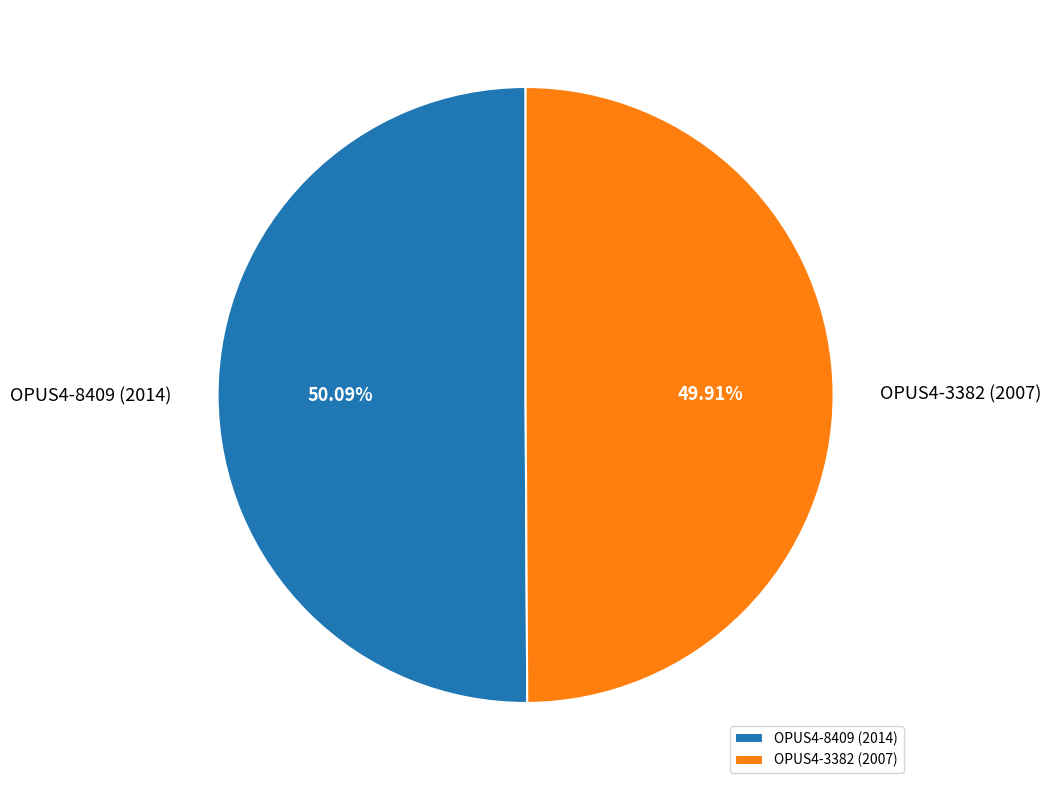

How many slices are in this pie chart?

2